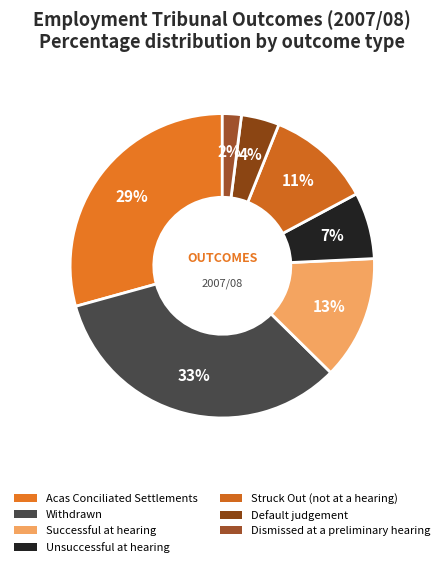

Which category has the smallest portion of the pie?

Dismissed at a preliminary hearing